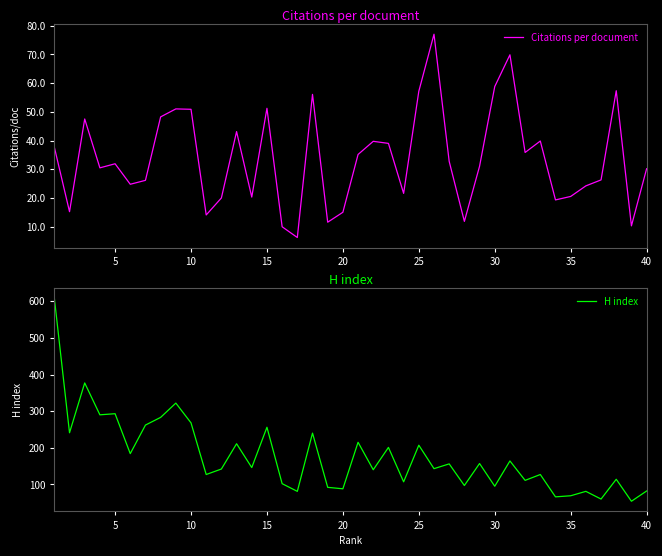

Which series has the widest spread of values?

H index